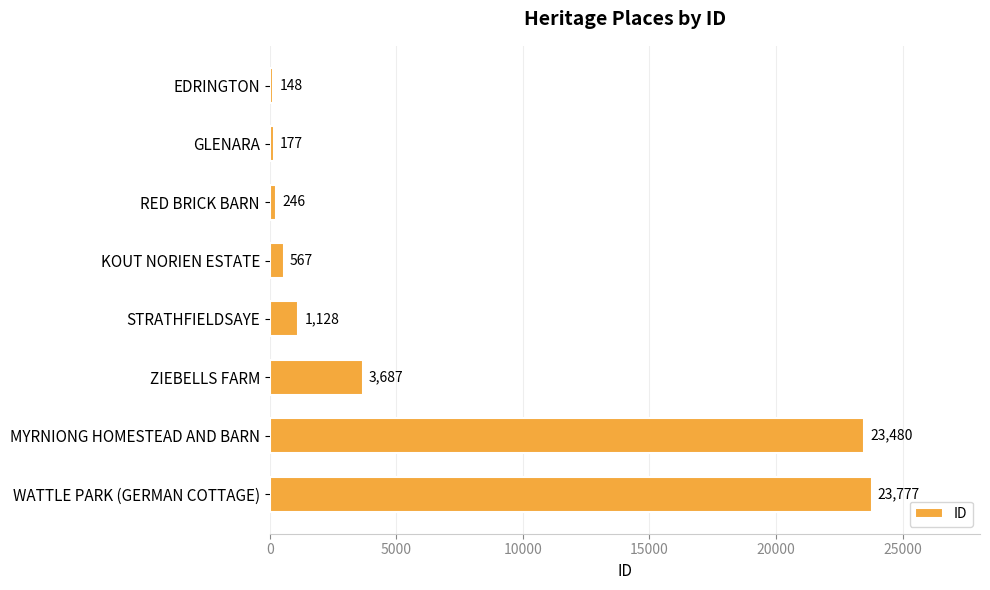

Where is the data nearest to the value 11962?

ZIEBELLS FARM